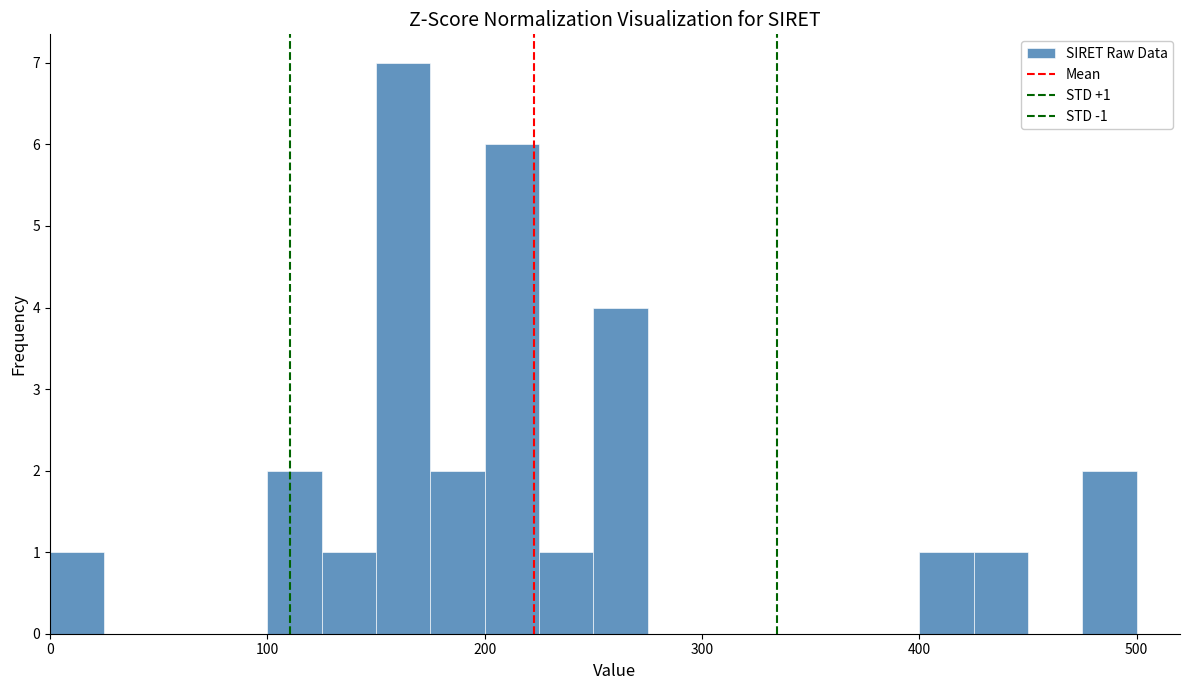

Around what value on the x-axis is the tallest bar? Give the approximate position of its centre, as read against the axis.

160